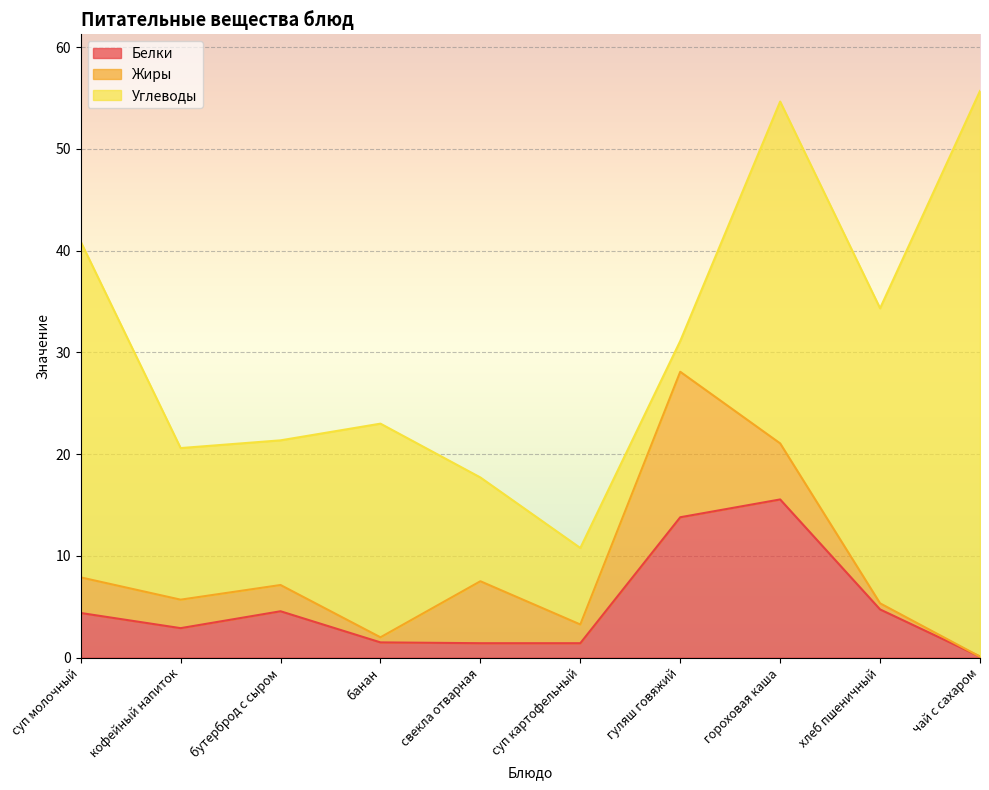

Does the chart display data point markers on the line(s)?

No